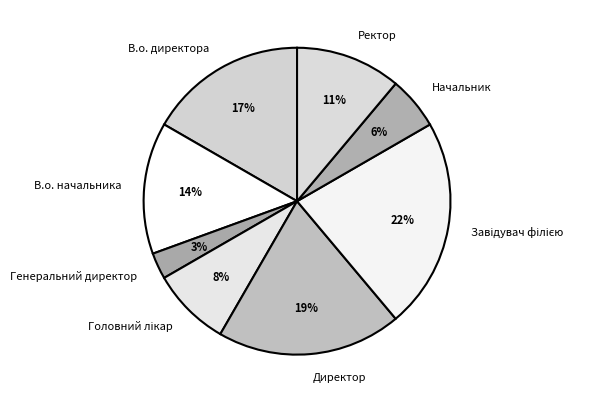

To the nearest percent, what percentage of the pie is Ректор?

11%